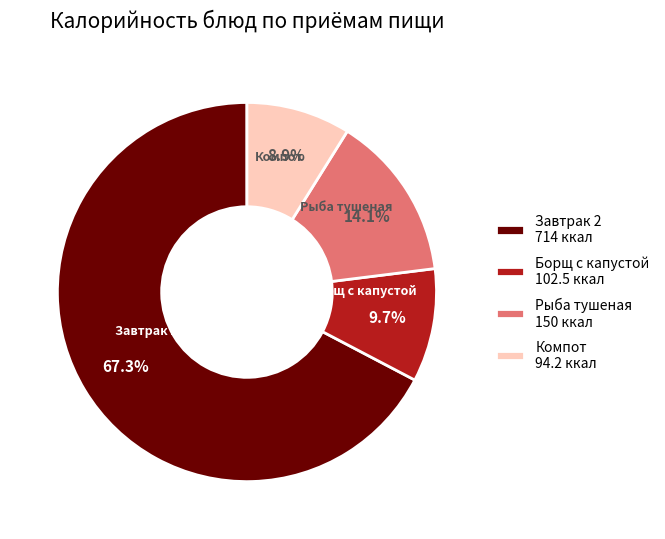

Combined, do Борщ с капустой and Рыба тушеная account for over 50%?

No